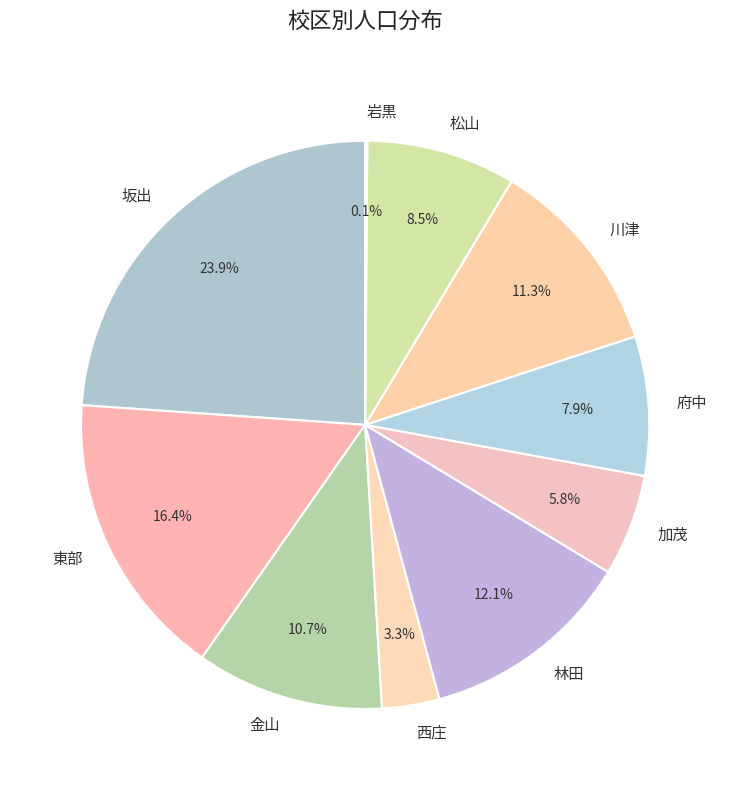

What percentage do 金山 and 川津 together represent?

22.0%